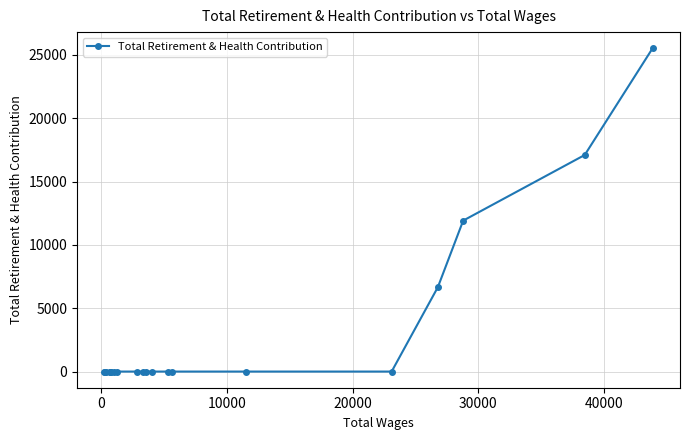

What is the maximum value shown in the chart?

25525